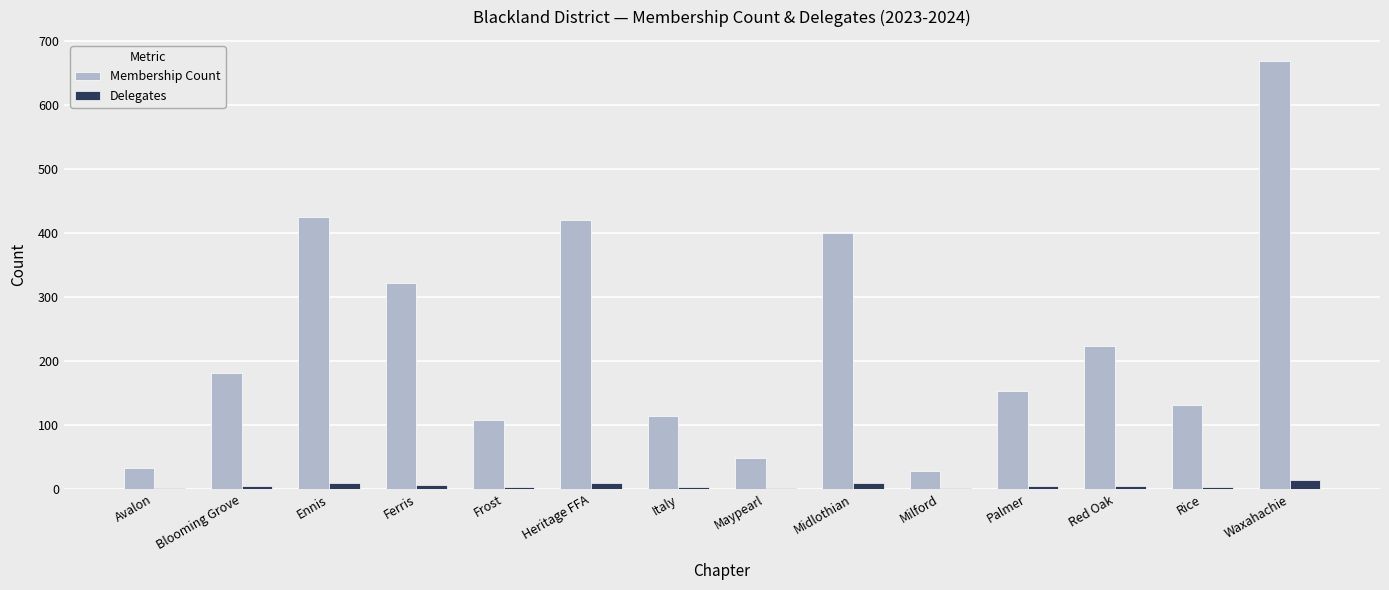

At which category is the sum across all series the highest?

Waxahachie